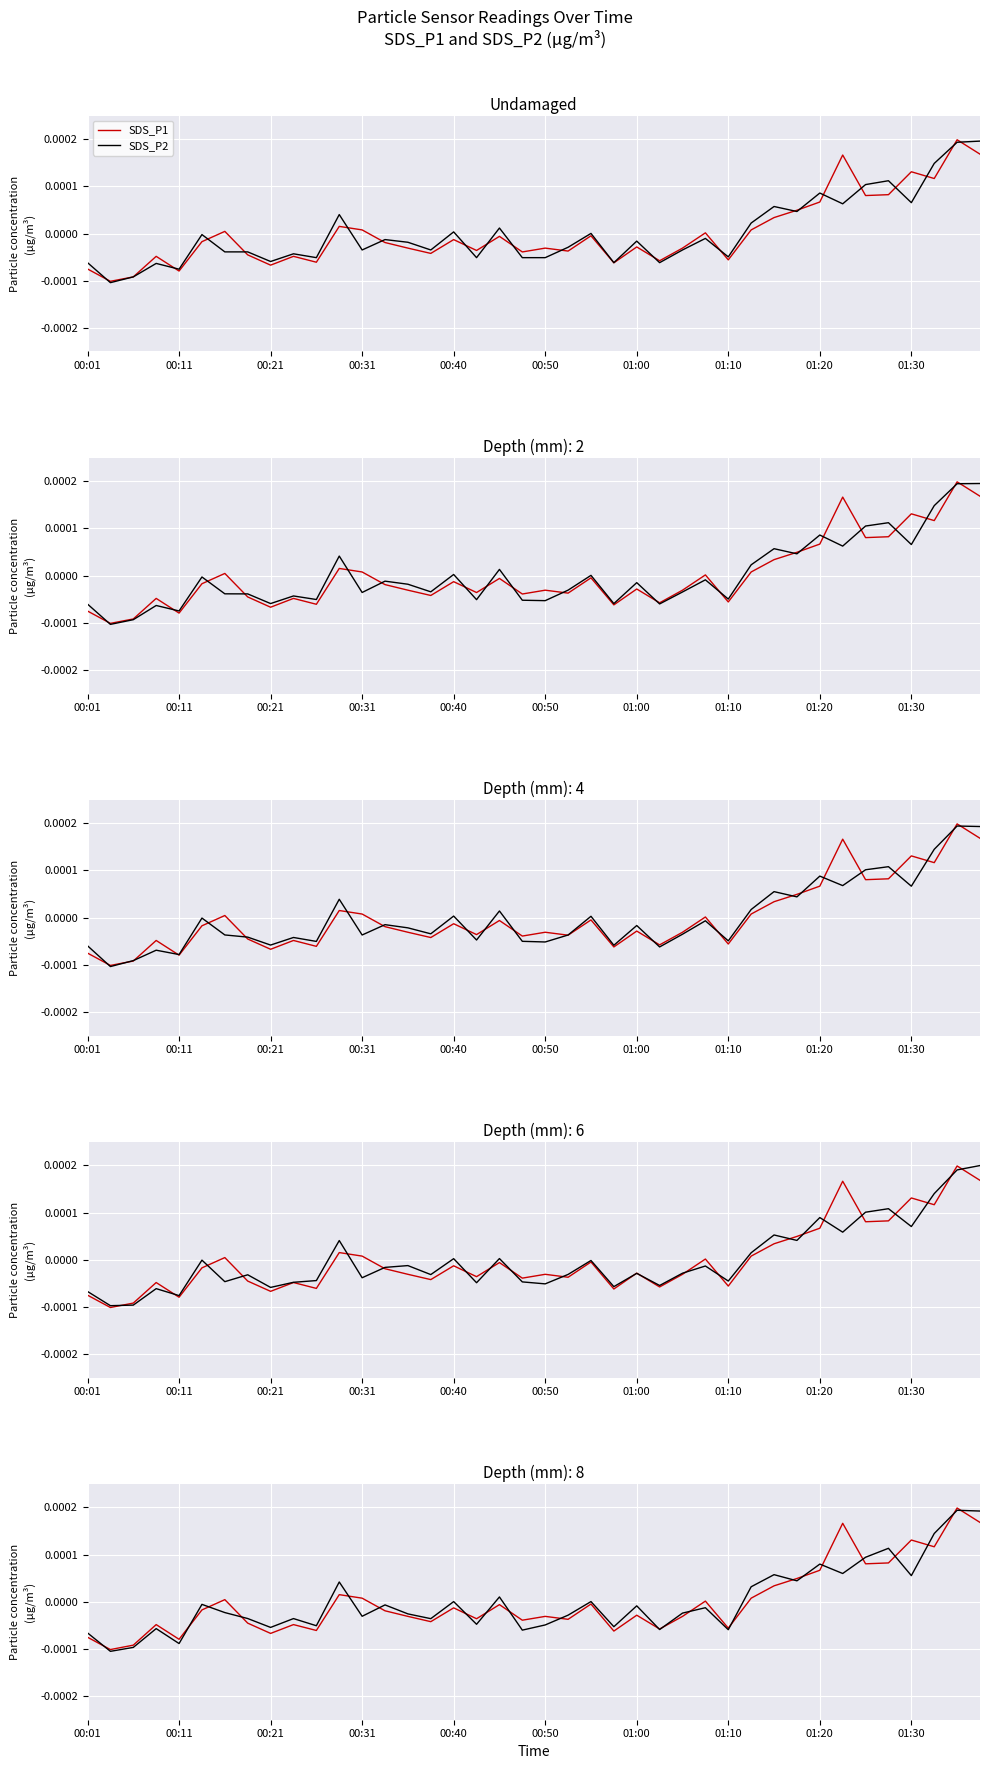

In SDS_P1, how many points are lower than both neighbors (excluding endpoints)?

13